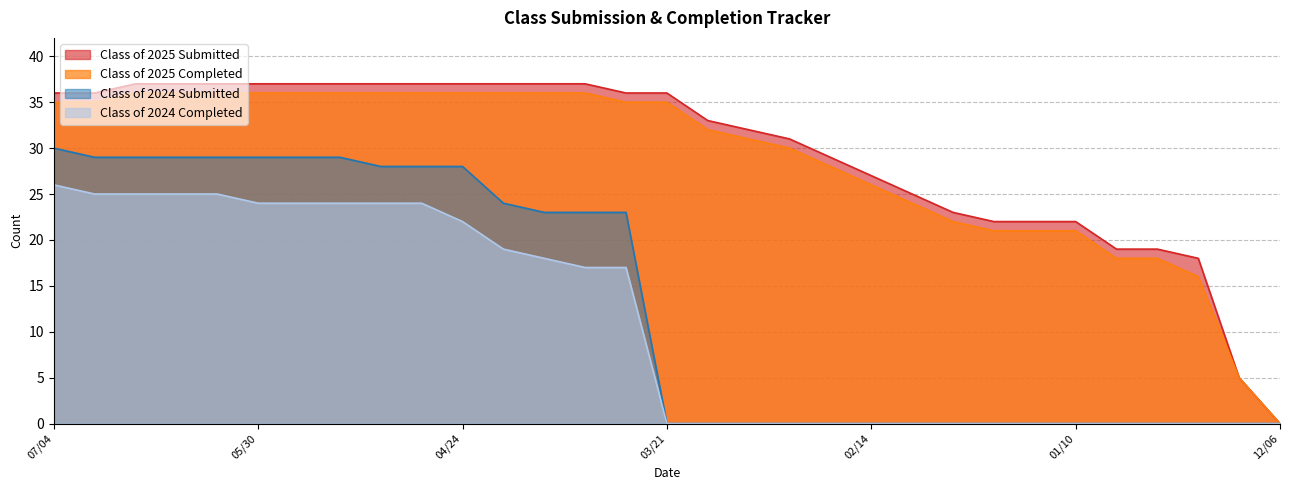

True or false: Class of 2025 Submitted has more than 2 points higher than both neighbors.

False